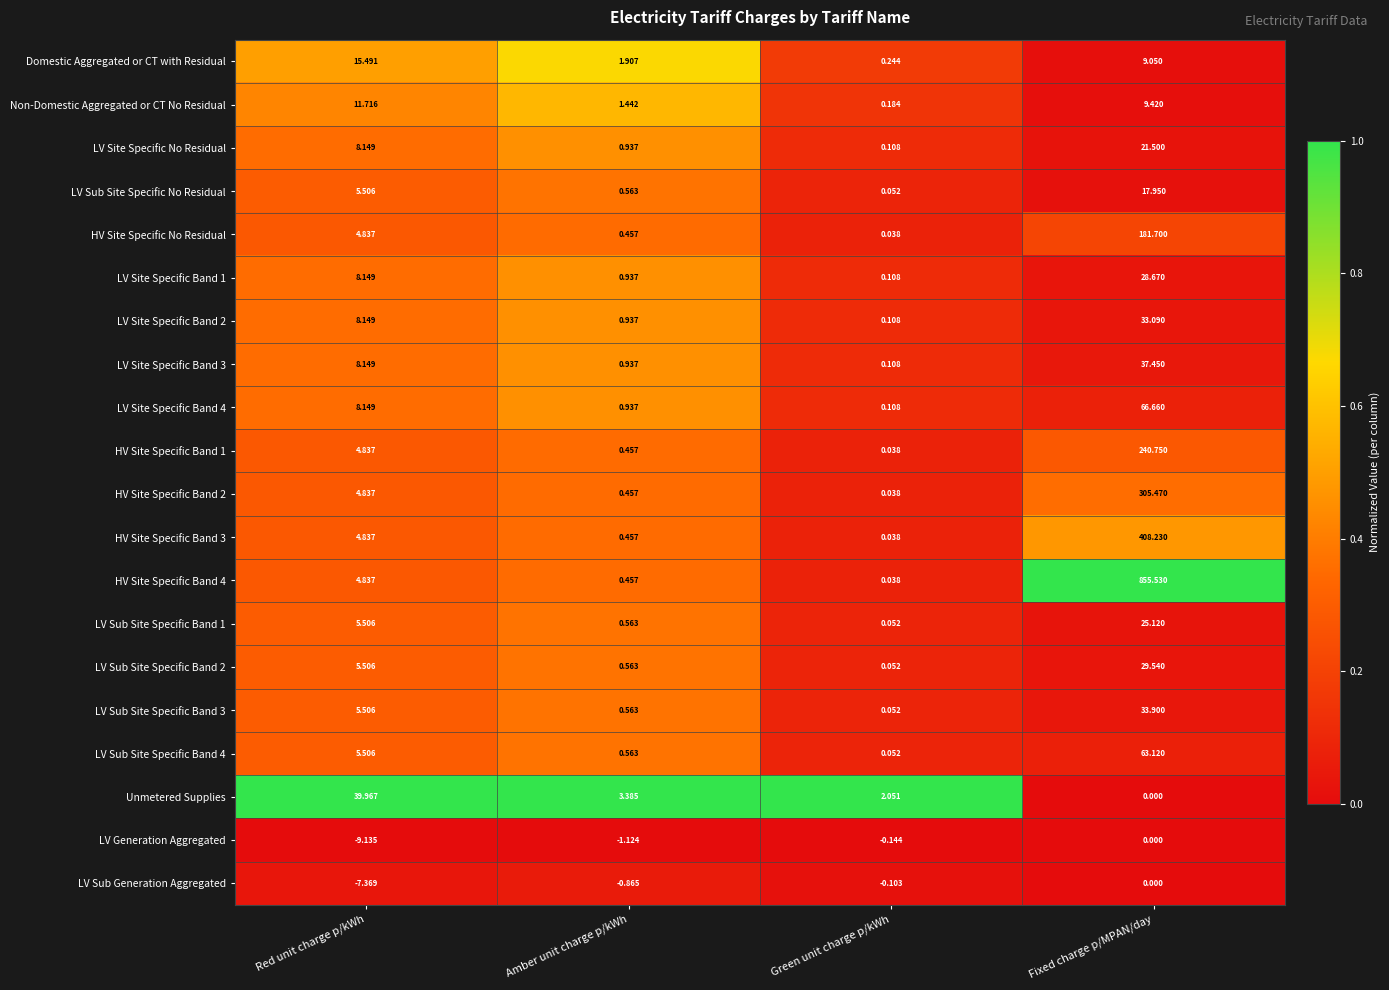

Which category has the lowest value in the LV Sub Generation Aggregated series?

Red unit charge p/kWh